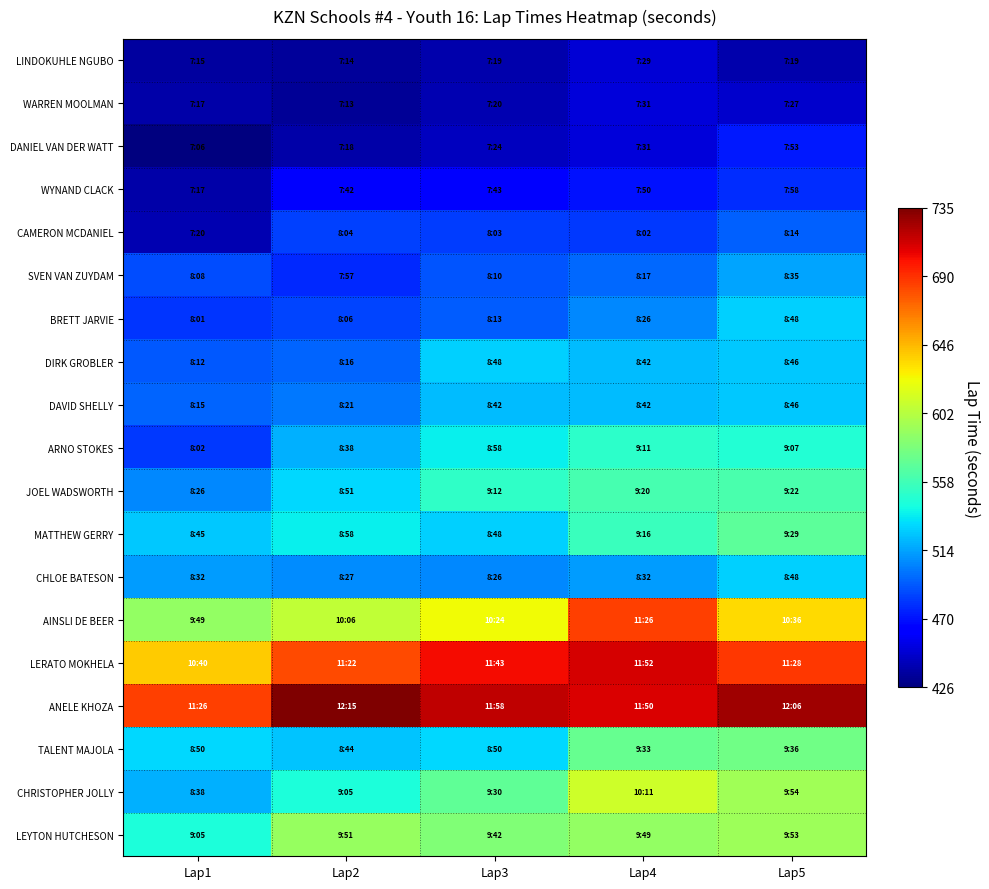

At Lap2, list the series in order from smallest to largest.

WARREN MOOLMAN, LINDOKUHLE NGUBO, DANIEL VAN DER WATT, WYNAND CLACK, SVEN VAN ZUYDAM, CAMERON MCDANIEL, BRETT JARVIE, DIRK GROBLER, DAVID SHELLY, CHLOE BATESON, ARNO STOKES, TALENT MAJOLA, JOEL WADSWORTH, MATTHEW GERRY, CHRISTOPHER JOLLY, LEYTON HUTCHESON, AINSLI DE BEER, LERATO MOKHELA, ANELE KHOZA